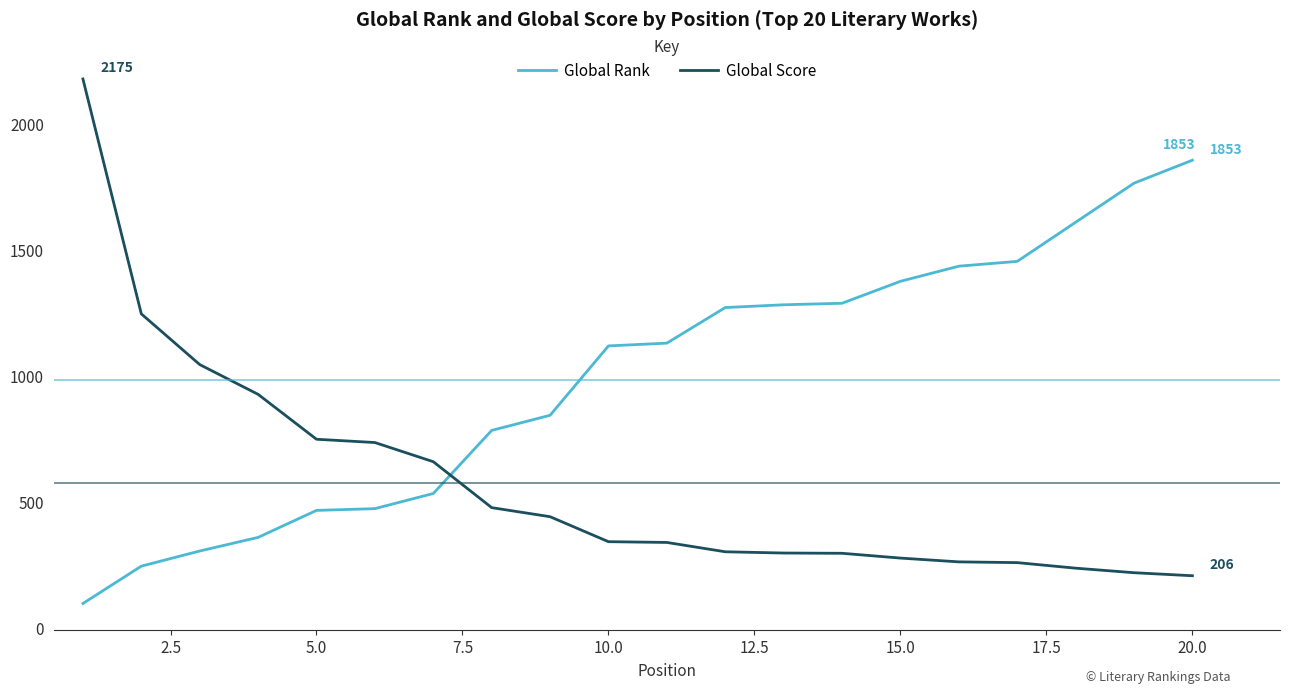

What is the sum of all Global Score values?

11468